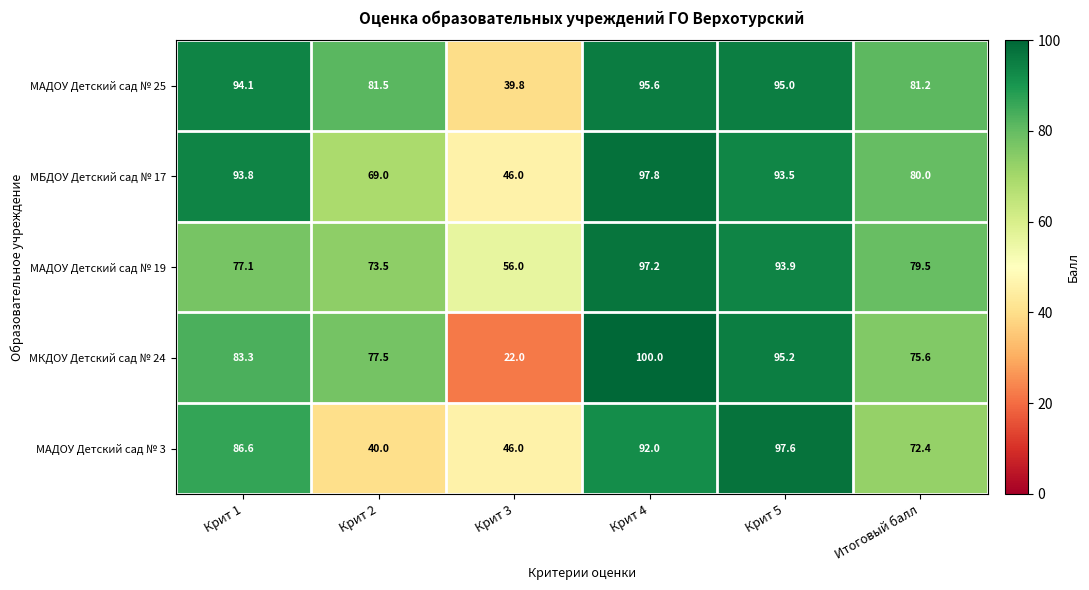

Rank the series at Крит 2 from lowest to highest value.

МАДОУ Детский сад № 3, МБДОУ Детский сад № 17, МАДОУ Детский сад № 19, МКДОУ Детский сад № 24, МАДОУ Детский сад № 25